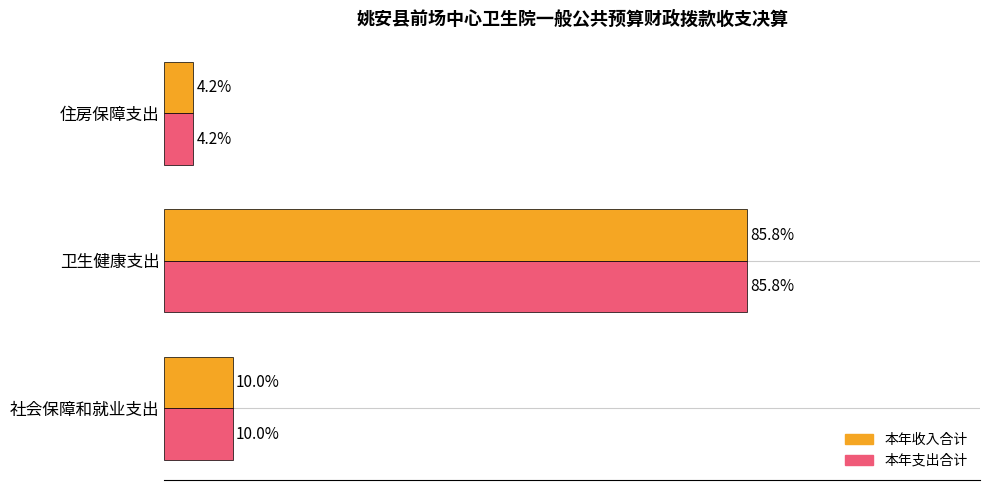

Is the value of 本年收入合计 at 住房保障支出 greater than the value of 本年支出合计 at 社会保障和就业支出?

No